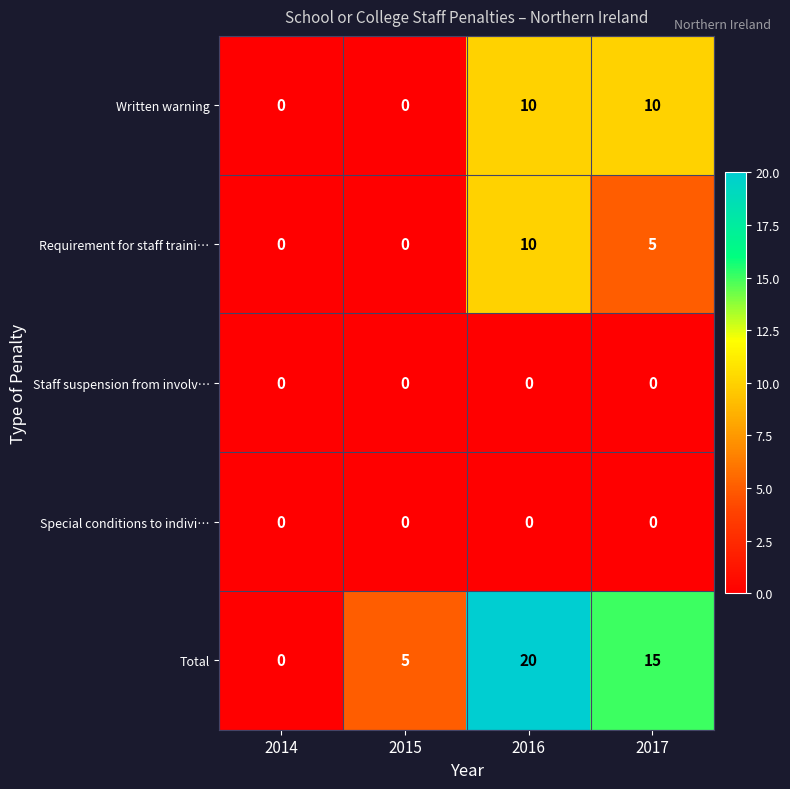

At which category does the chart reach its peak across all series?

2016